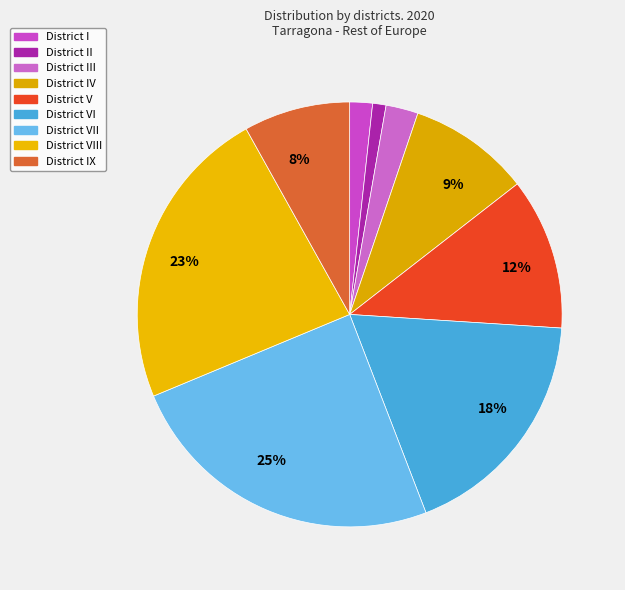

Count the number of slices in the pie.

9